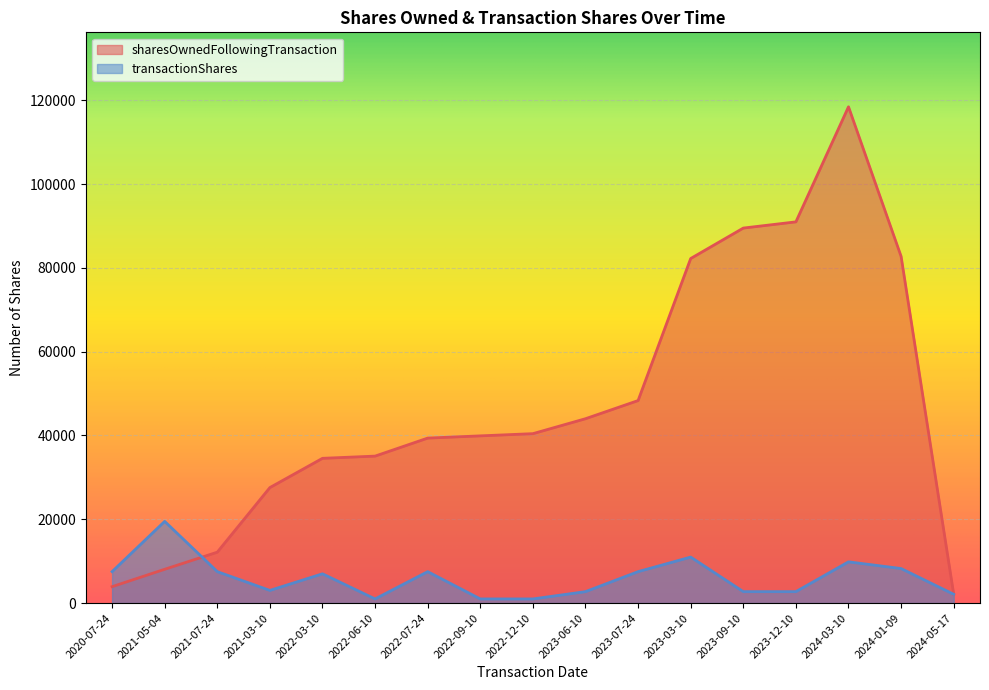

Which series ends up on top after the final intersection of sharesOwnedFollowingTransaction and transactionShares?

sharesOwnedFollowingTransaction